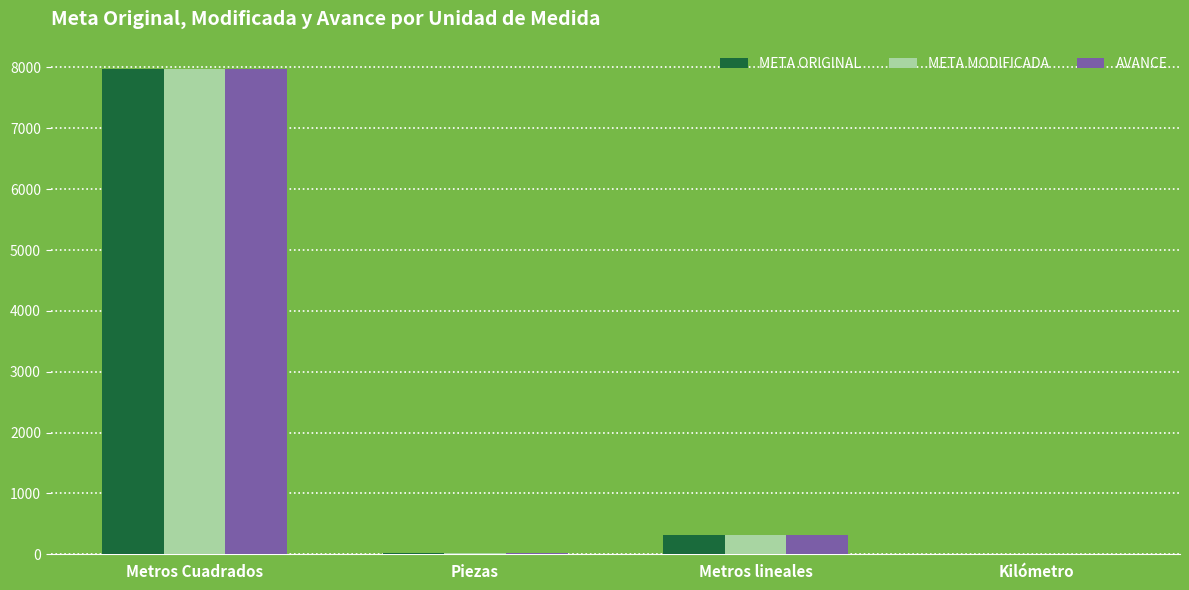

What is the sum of all AVANCE values?

8319.5